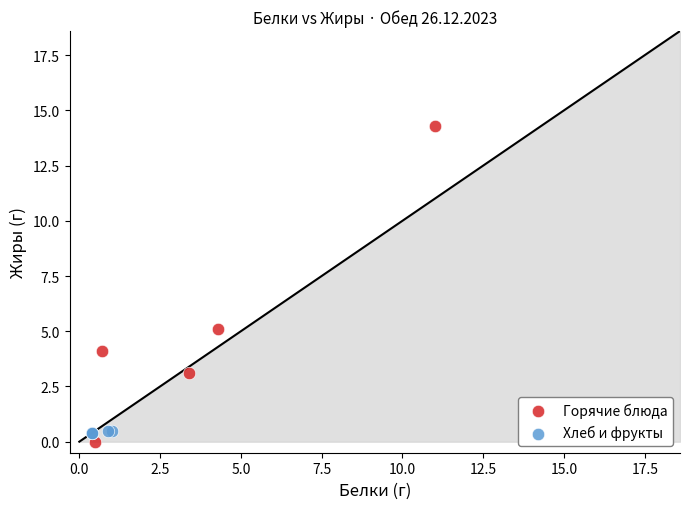

What are all the series names shown in the legend?

Горячие блюда, Хлеб и фрукты